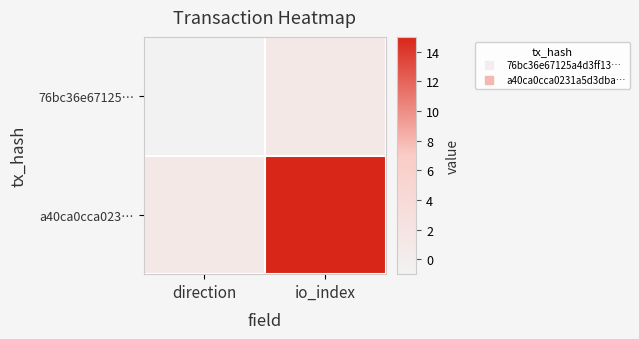

How many data points does each series have?

2